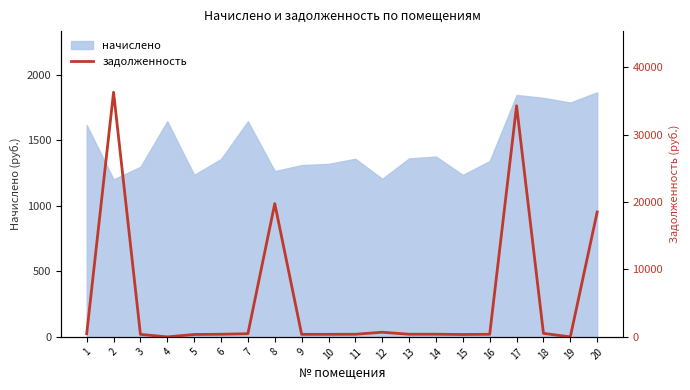

What is the lowest value of the начислено series?

1203.1